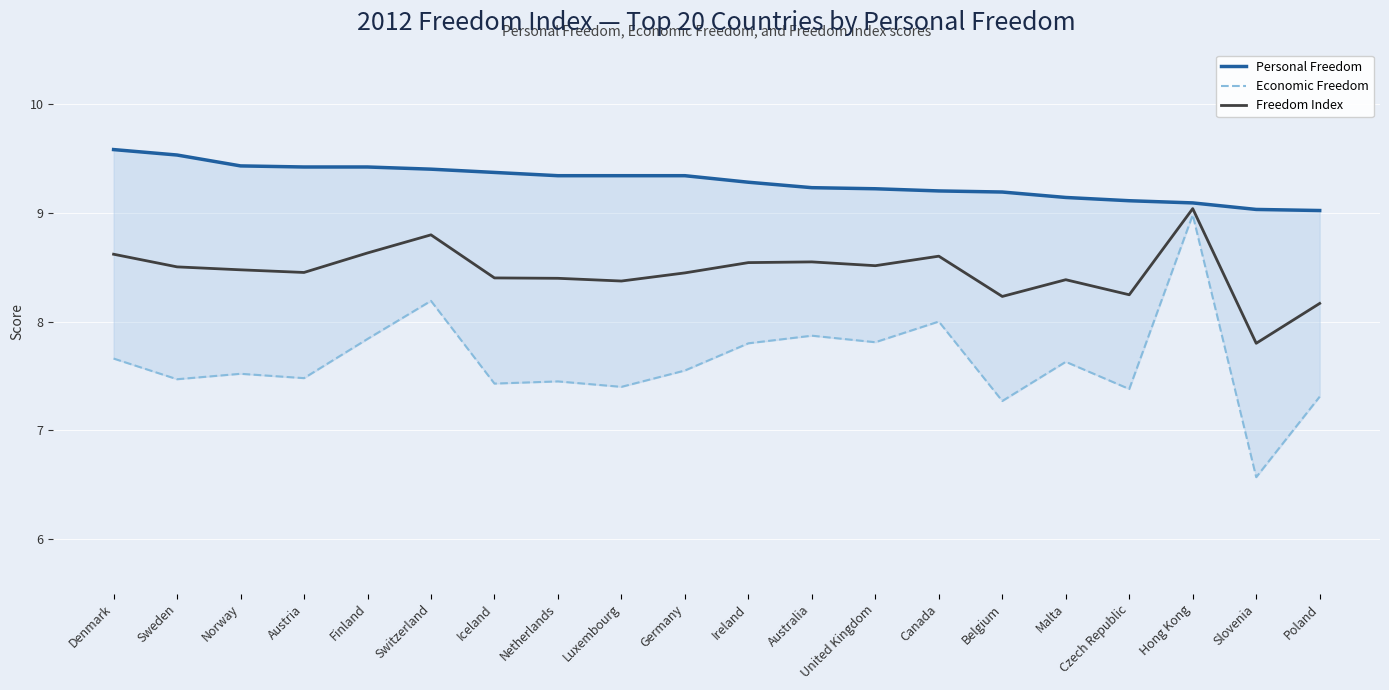

Where does the Economic Freedom series first go above 7?

Denmark